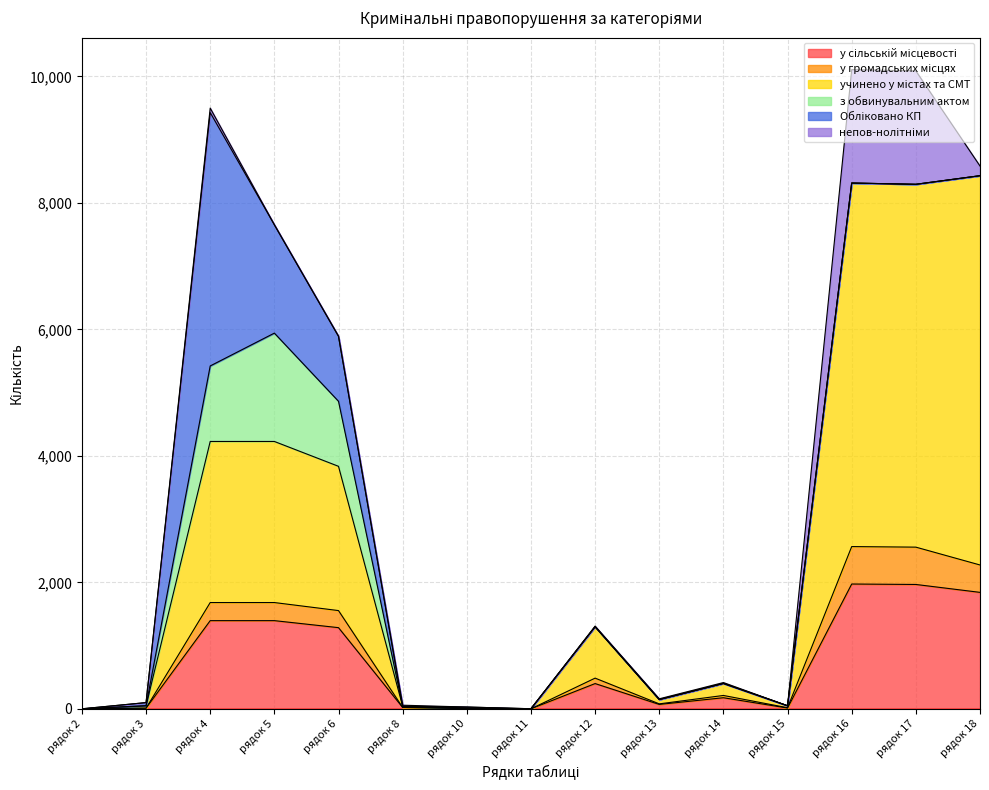

What is the spread (max minus min) of values at рядок 14?

226